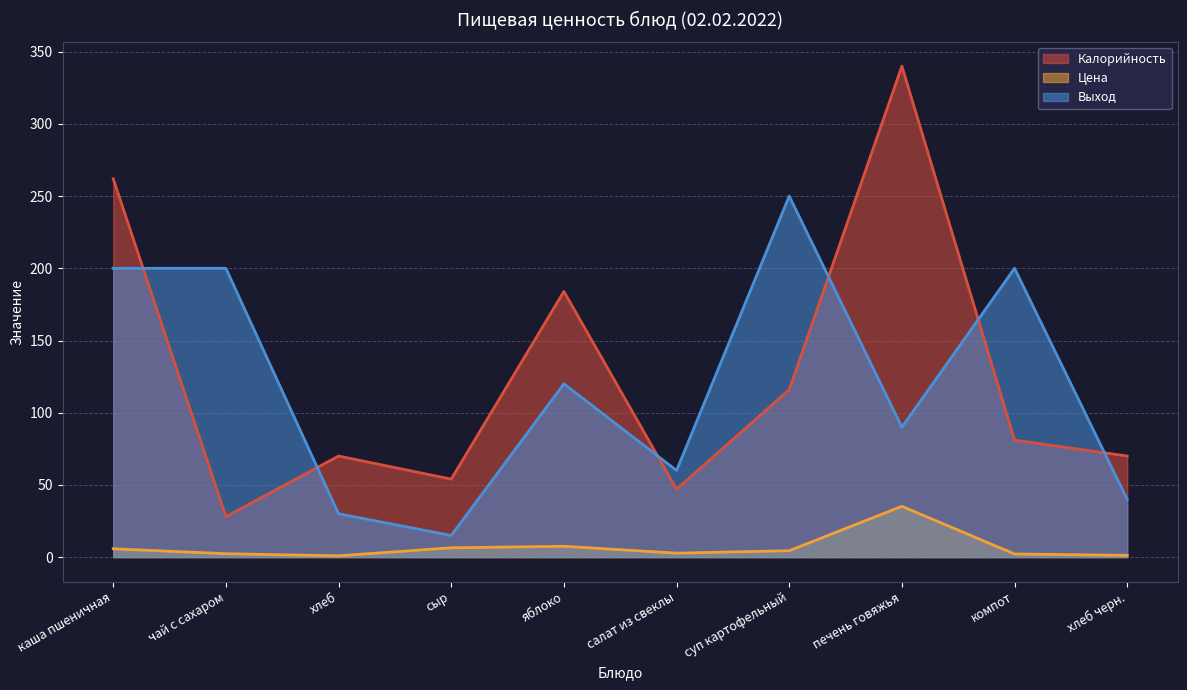

What is the value of the Выход point at the 2nd from the left?

200.0